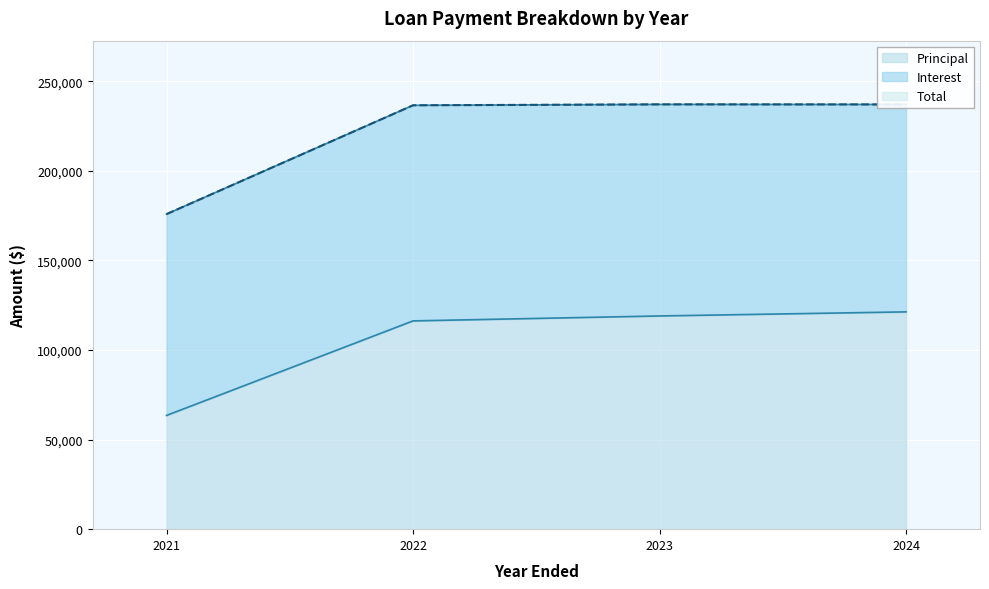

What is the sum of the Principal values at 2021 and 2023?

182541.7